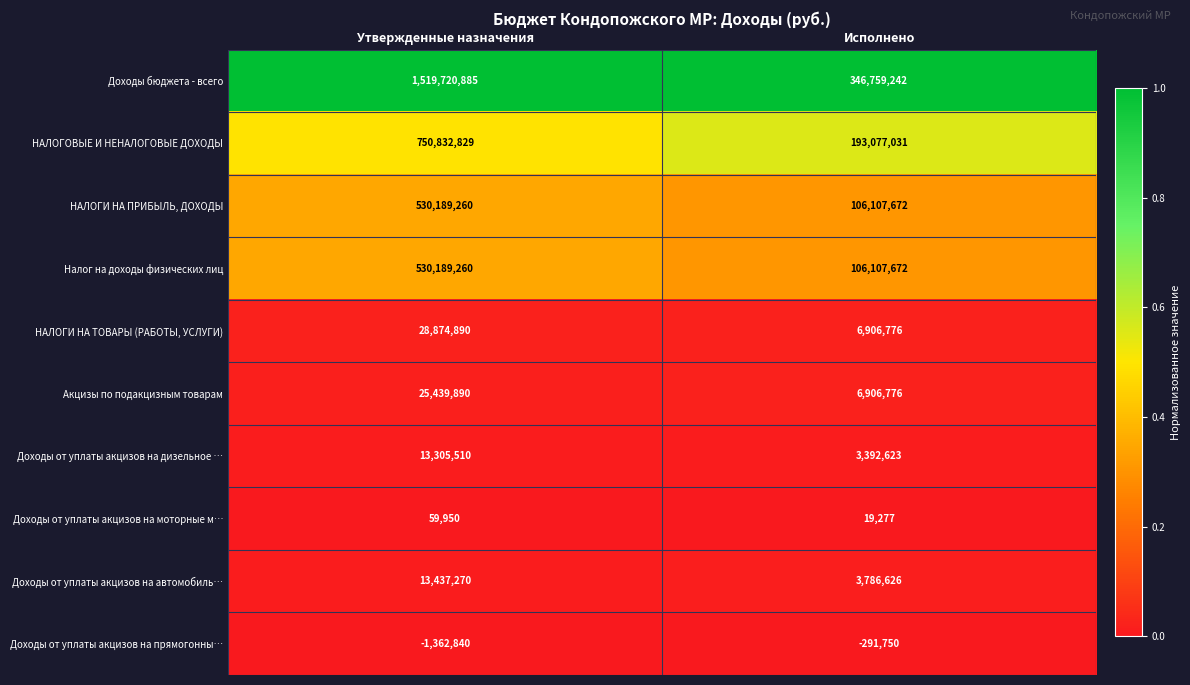

What is the difference between the highest and lowest values at Утвержденные назначения?

1521083725